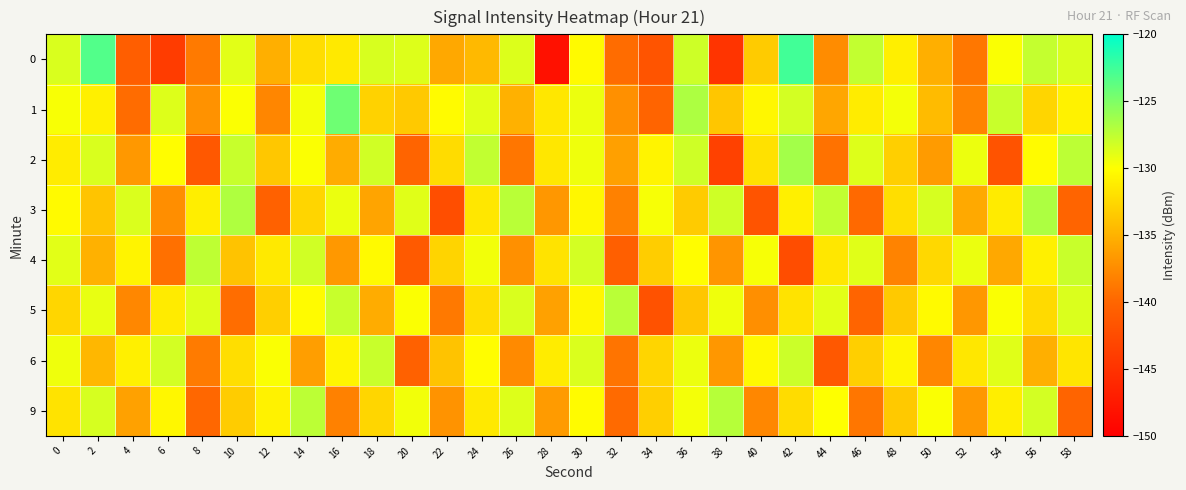

Which has a higher value, 6 or 48?

48